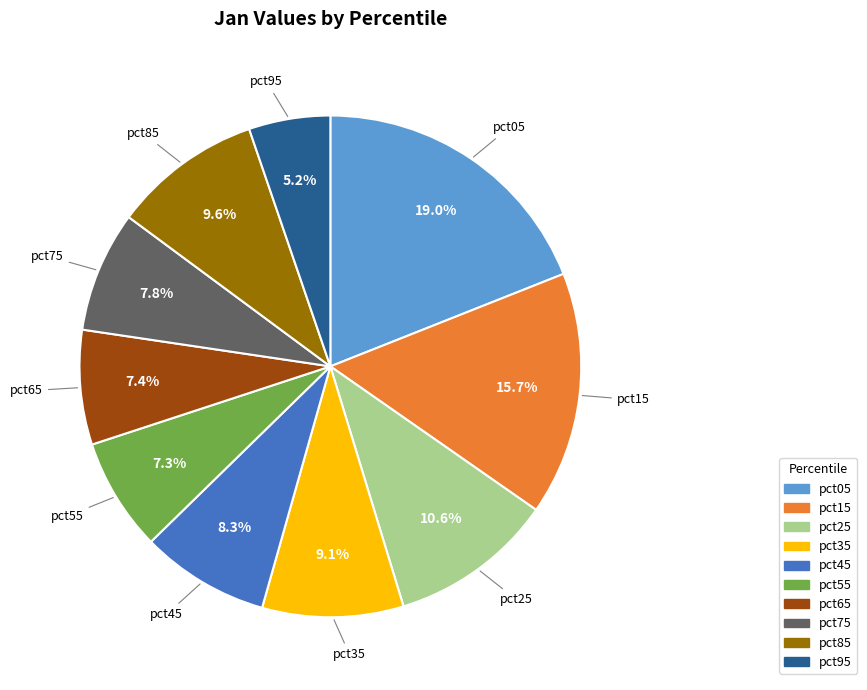

Combined, what portion of the pie is pct95 and pct55?

12.5%